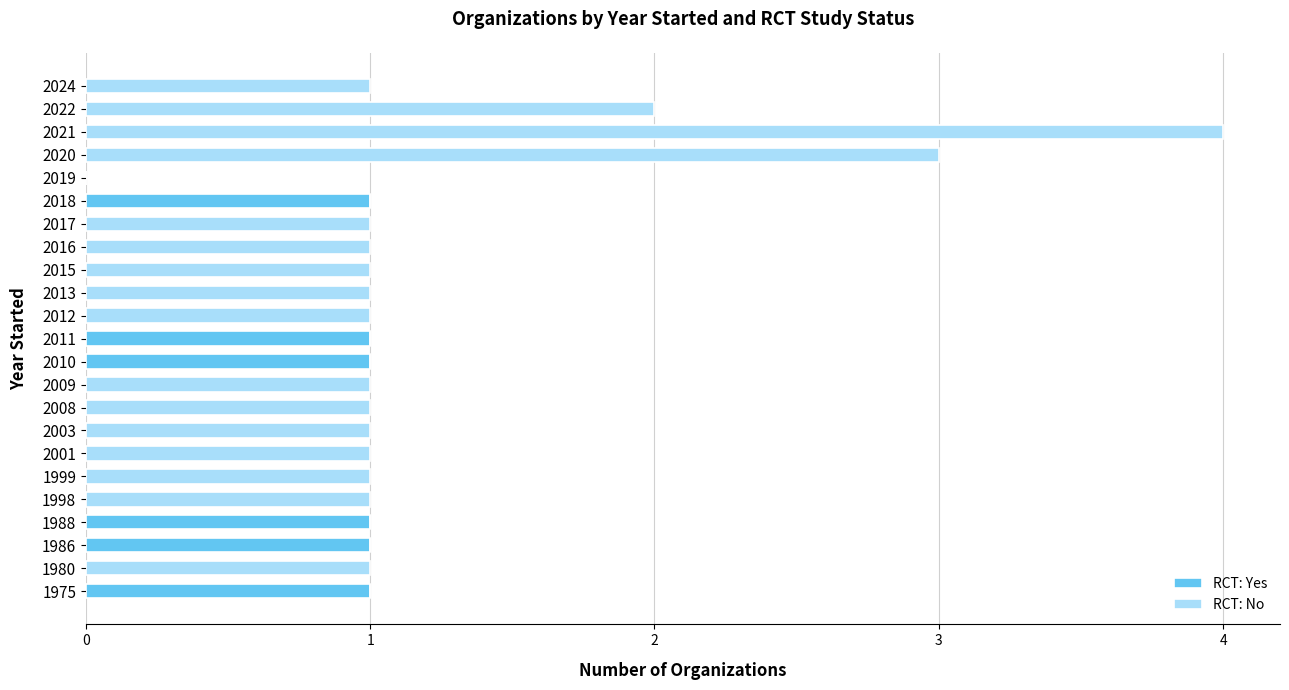

What is the sum of all RCT: Yes values?

6